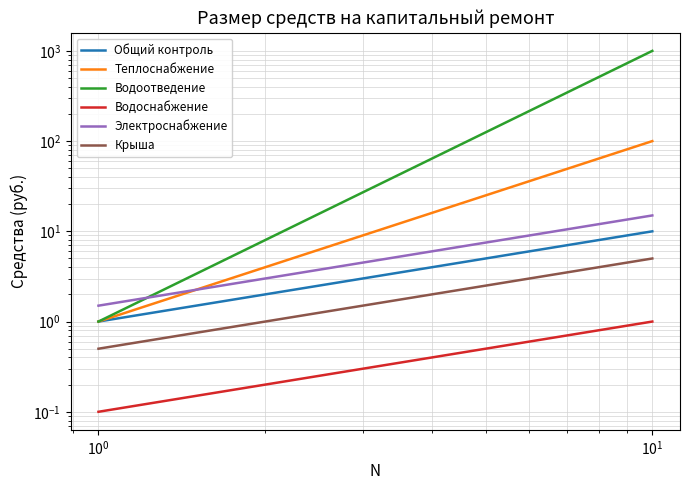

Is this an area chart (filled region under the line)?

No